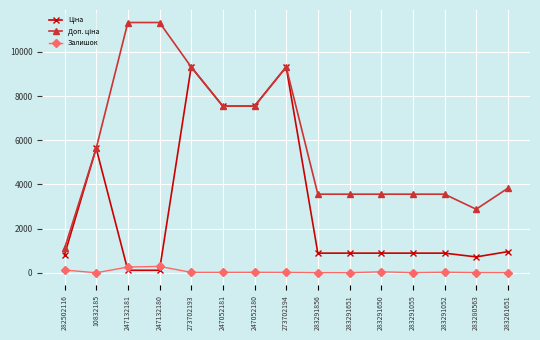

At how many categories does at least one series exceed 7196?

6